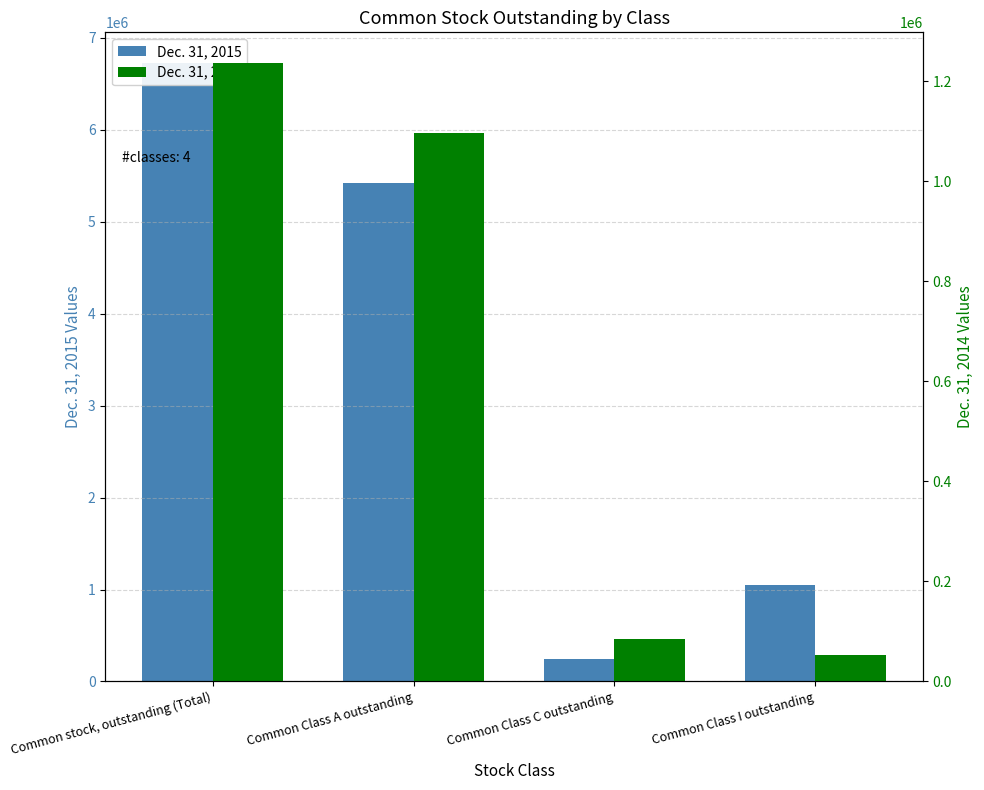

Are the bars horizontal?

No